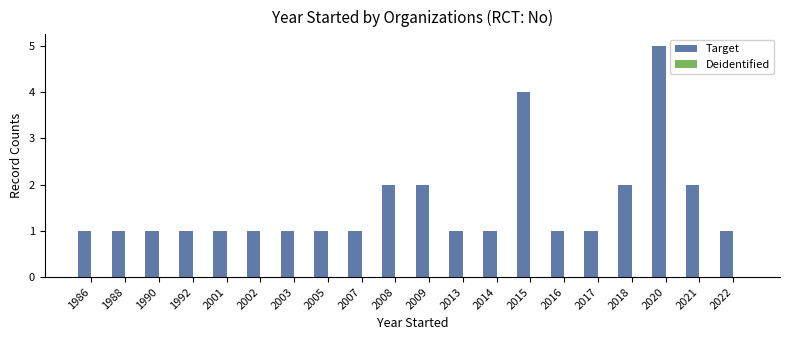

Between 2009 and 1986, which is larger?

2009